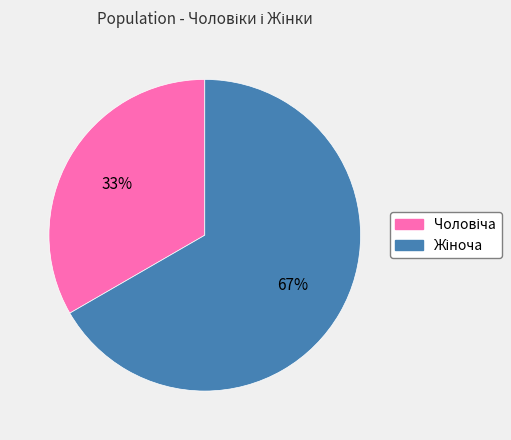

Is there any slice that represents more than half of the pie?

Yes